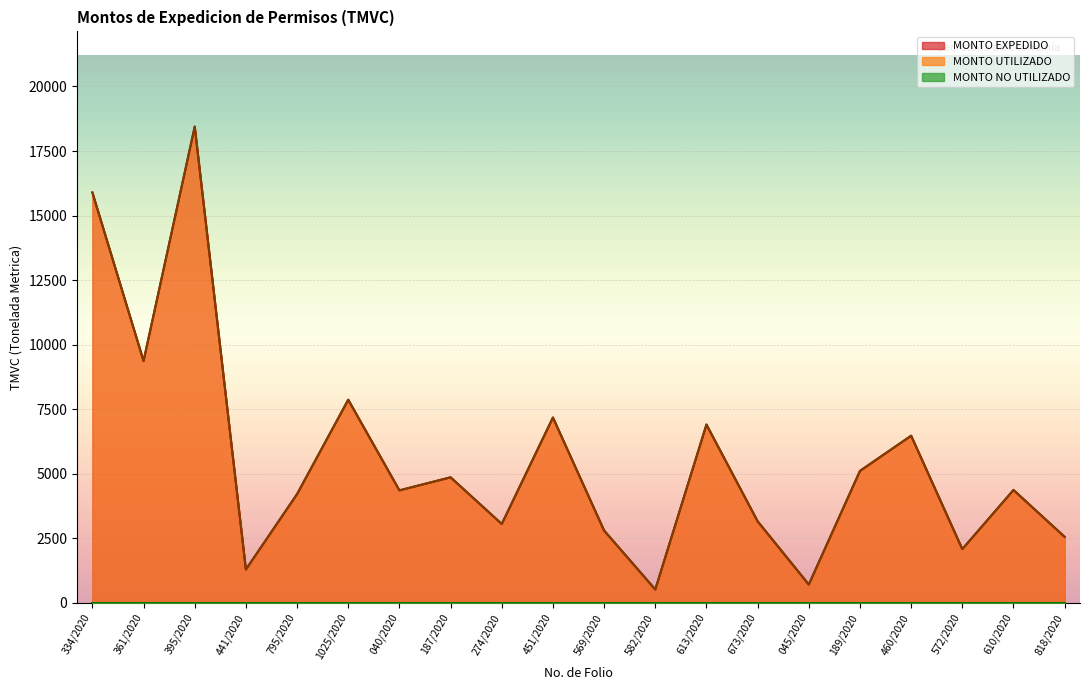

What is the difference between the second highest and second lowest values in the MONTO UTILIZADO series?

15186.5